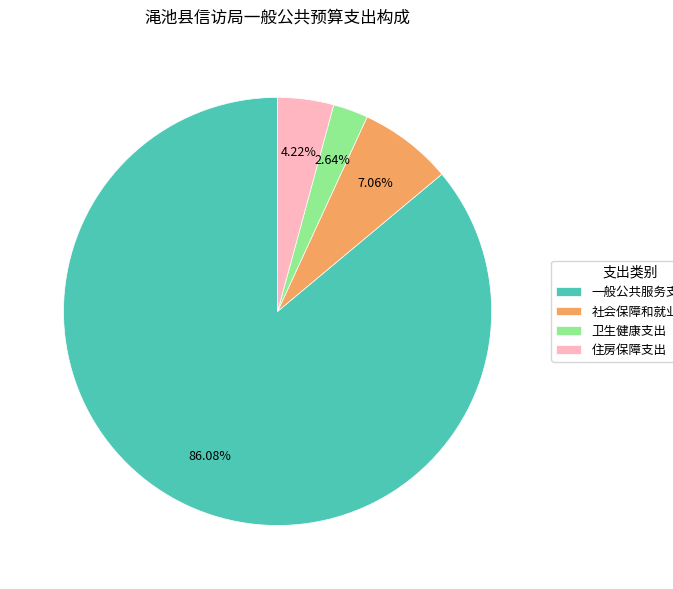

Which slice is the smallest?

卫生健康支出